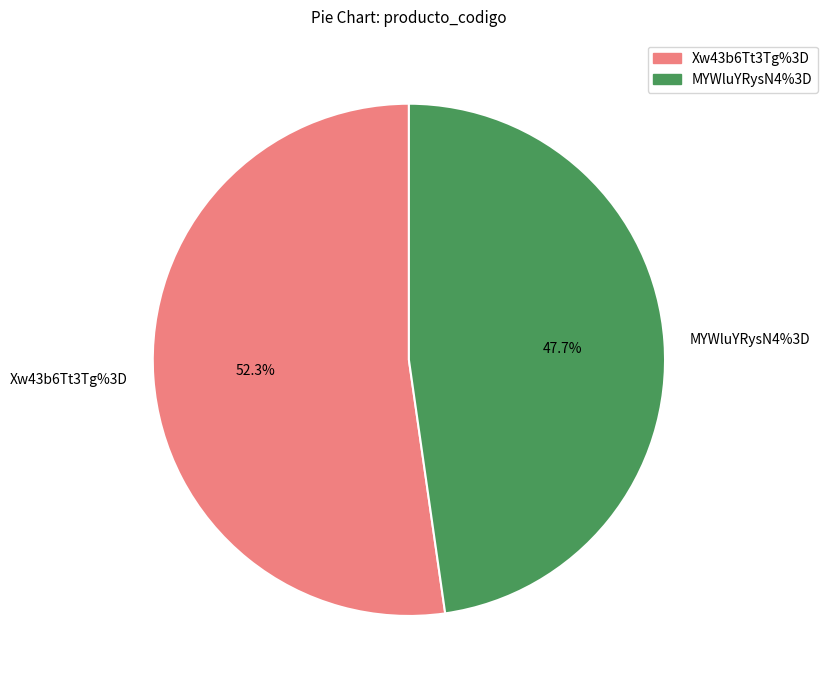

Which slice represents more than half of the pie?

Xw43b6Tt3Tg%3D